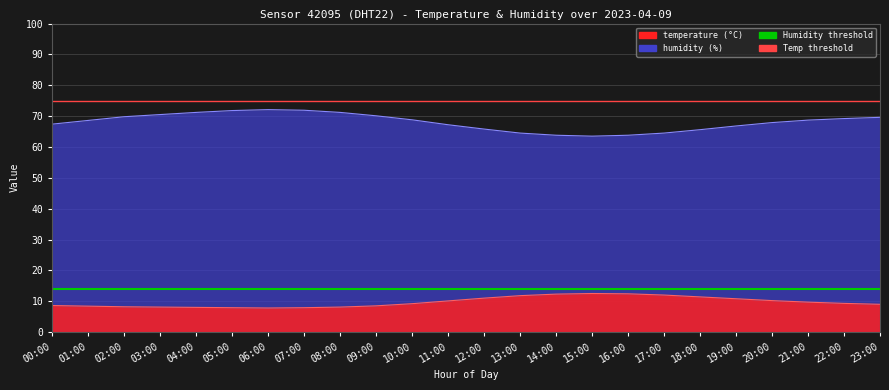

Where is Humidity max line nearest to the value 75?

00:00